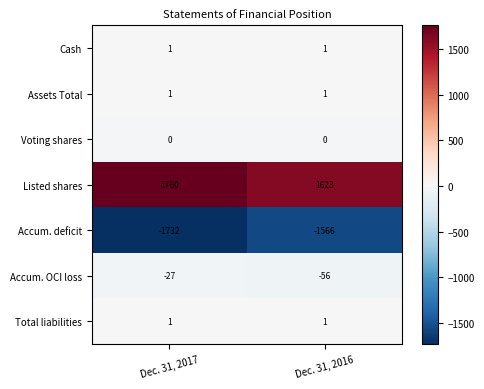

Which series has the widest spread of values?

Accum. deficit